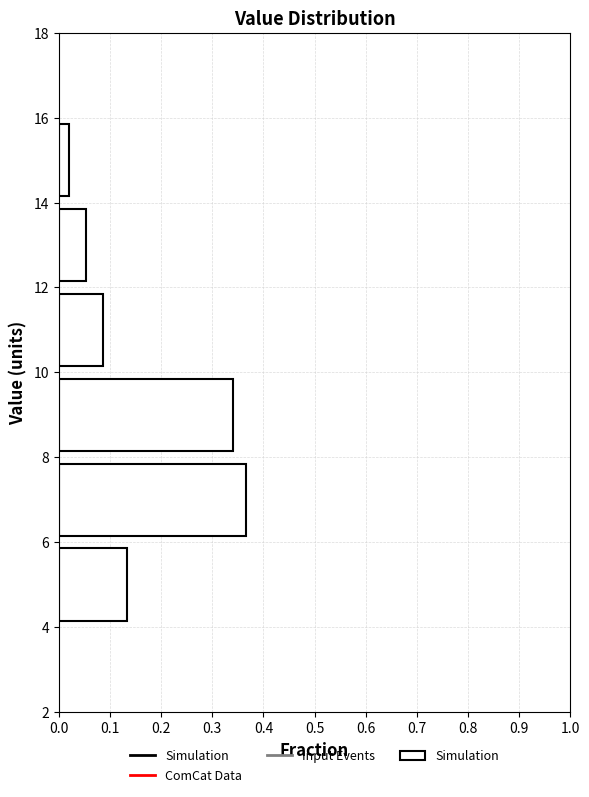

How long is the bar that spans 14 to 16 on the y-axis? The values are not printed on the chart, so give them approximately, as read against the axis.

0.02